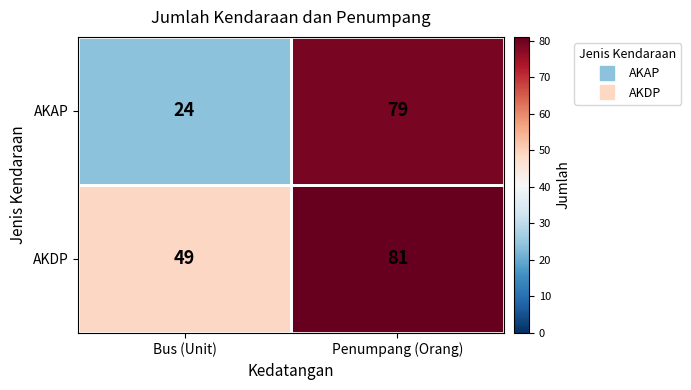

Between Bus (Unit) and Penumpang (Orang), which series saw the biggest shift?

AKAP